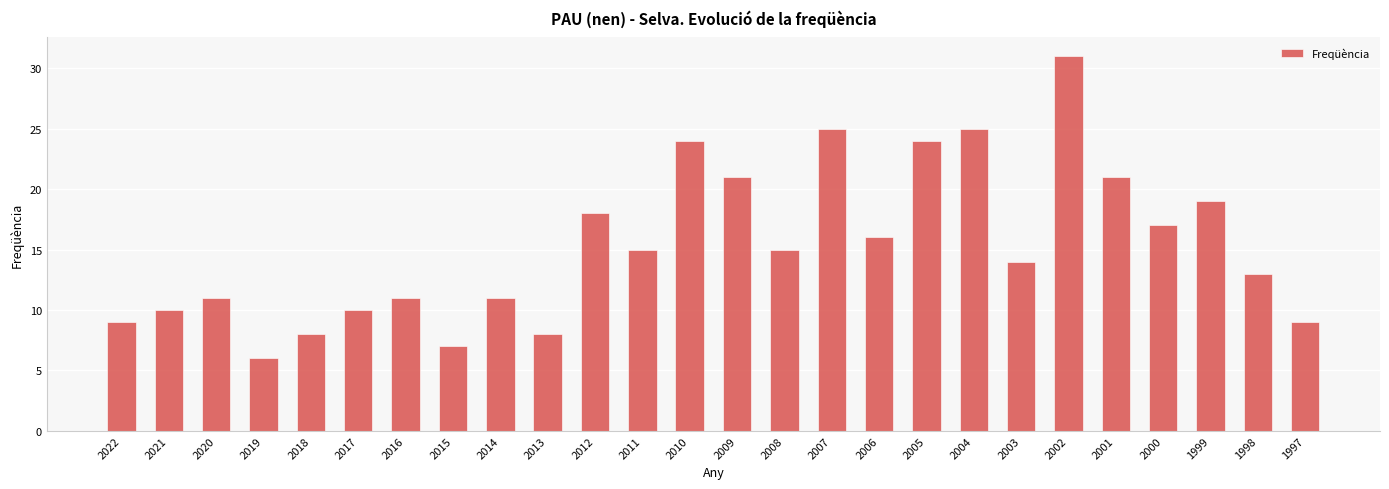

The value at 2005 is 32. True or false?

False